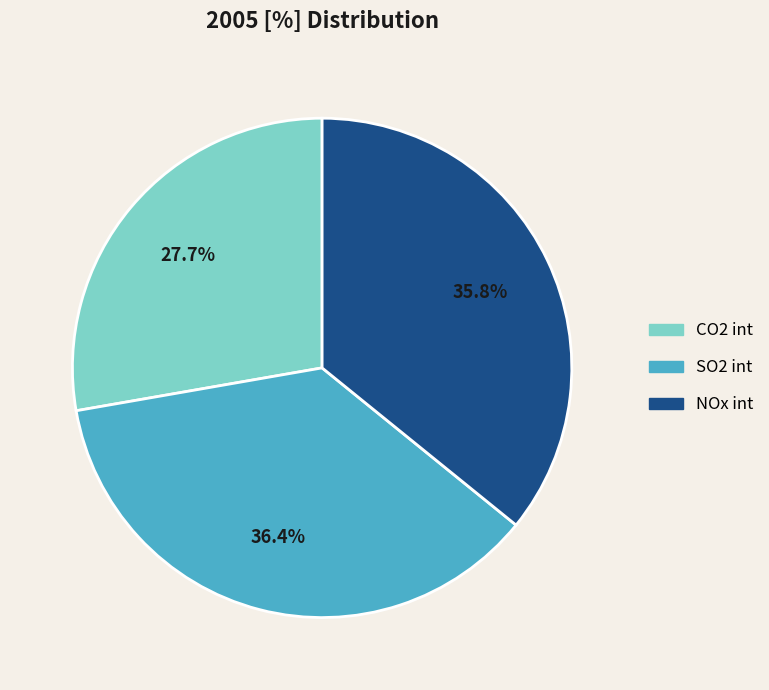

To the nearest percent, what is the average slice percentage?

33%